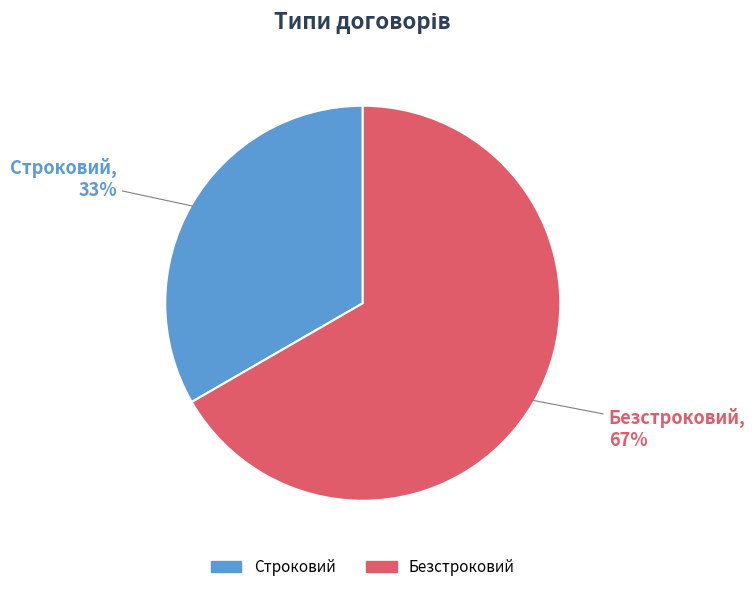

Is it true that Строковий is 27% of the pie?

False